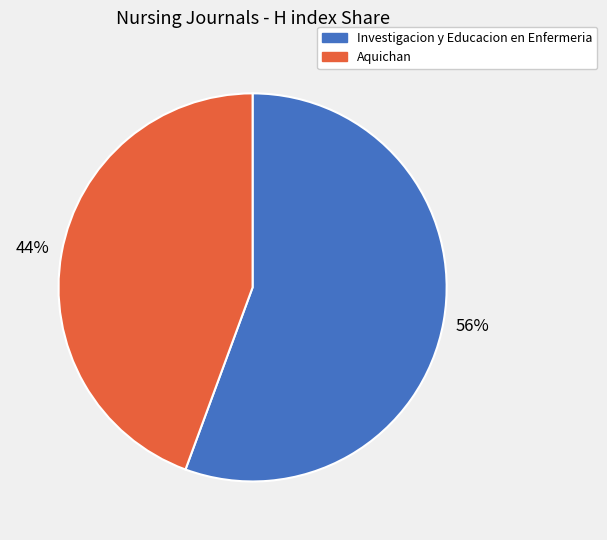

Combined, do Aquichan and Investigacion y Educacion en Enfermeria account for over 50%?

Yes